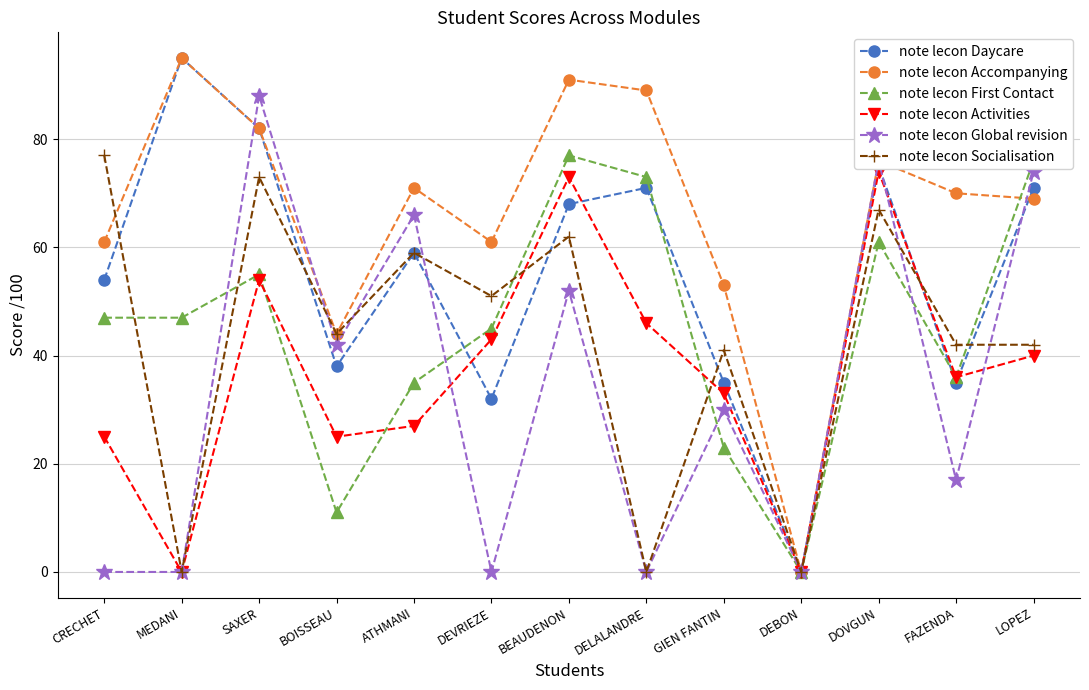

At which label does note lecon Accompanying first exceed 70?

MEDANI